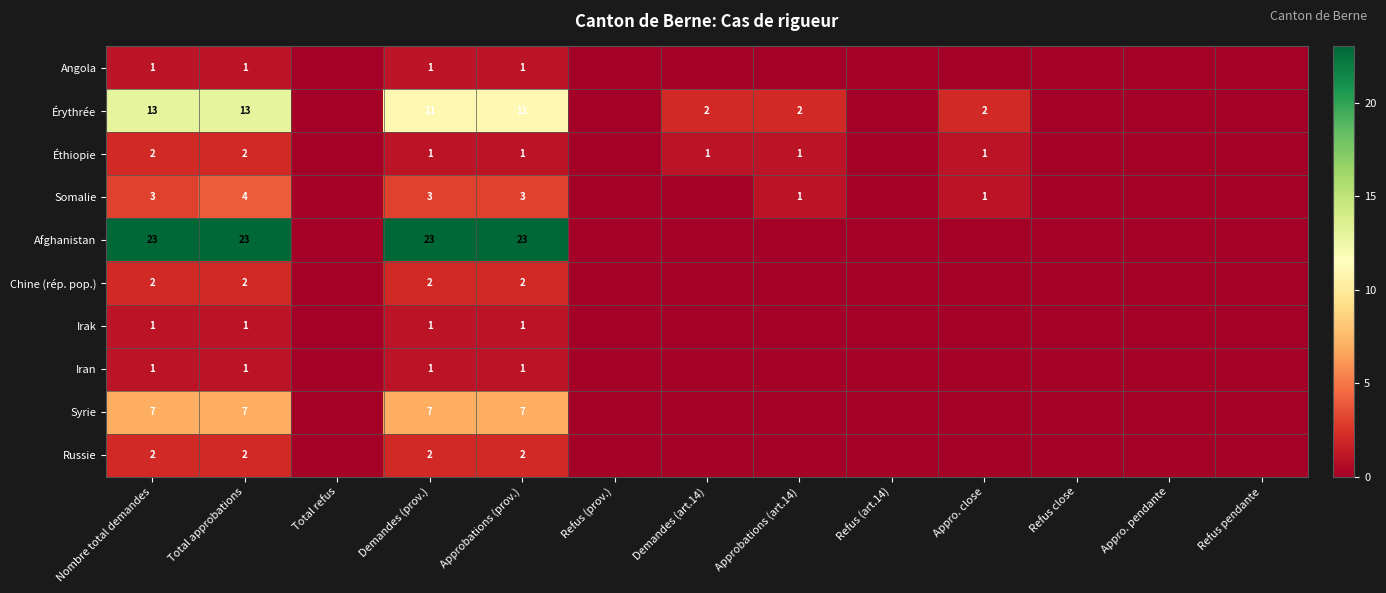

The value of Iran at Approbations (art.14) is 0. True or false?

True